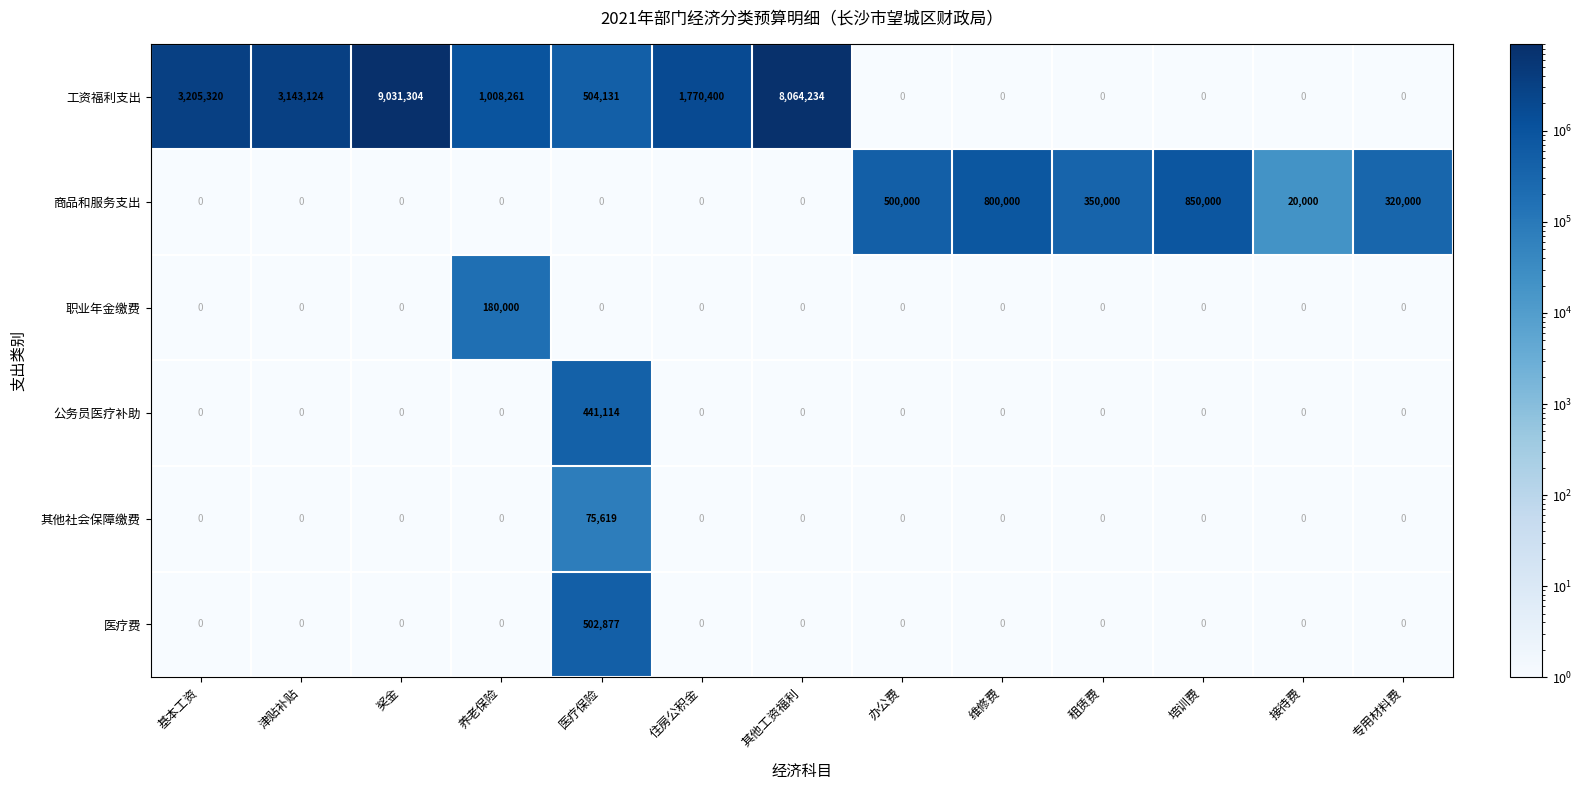

Which series has the largest total across all categories?

工资福利支出